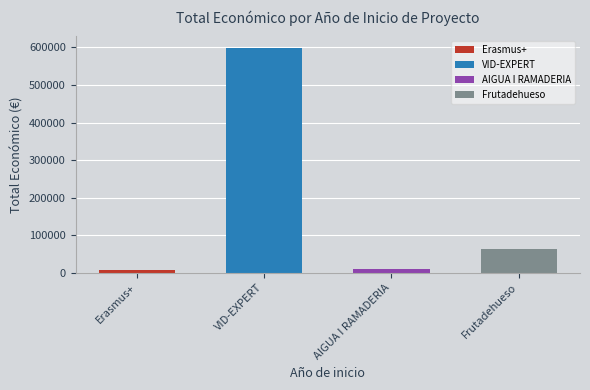

Count the number of values greater than 61850.

1